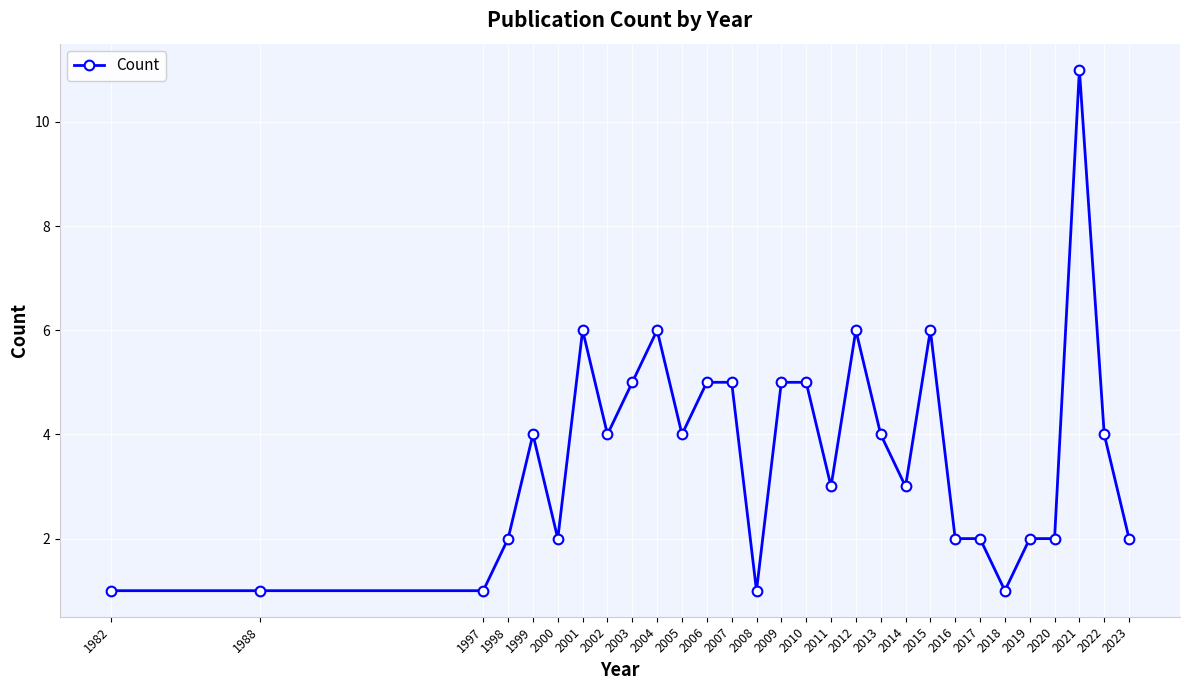

Does the chart have visible grid lines?

Yes